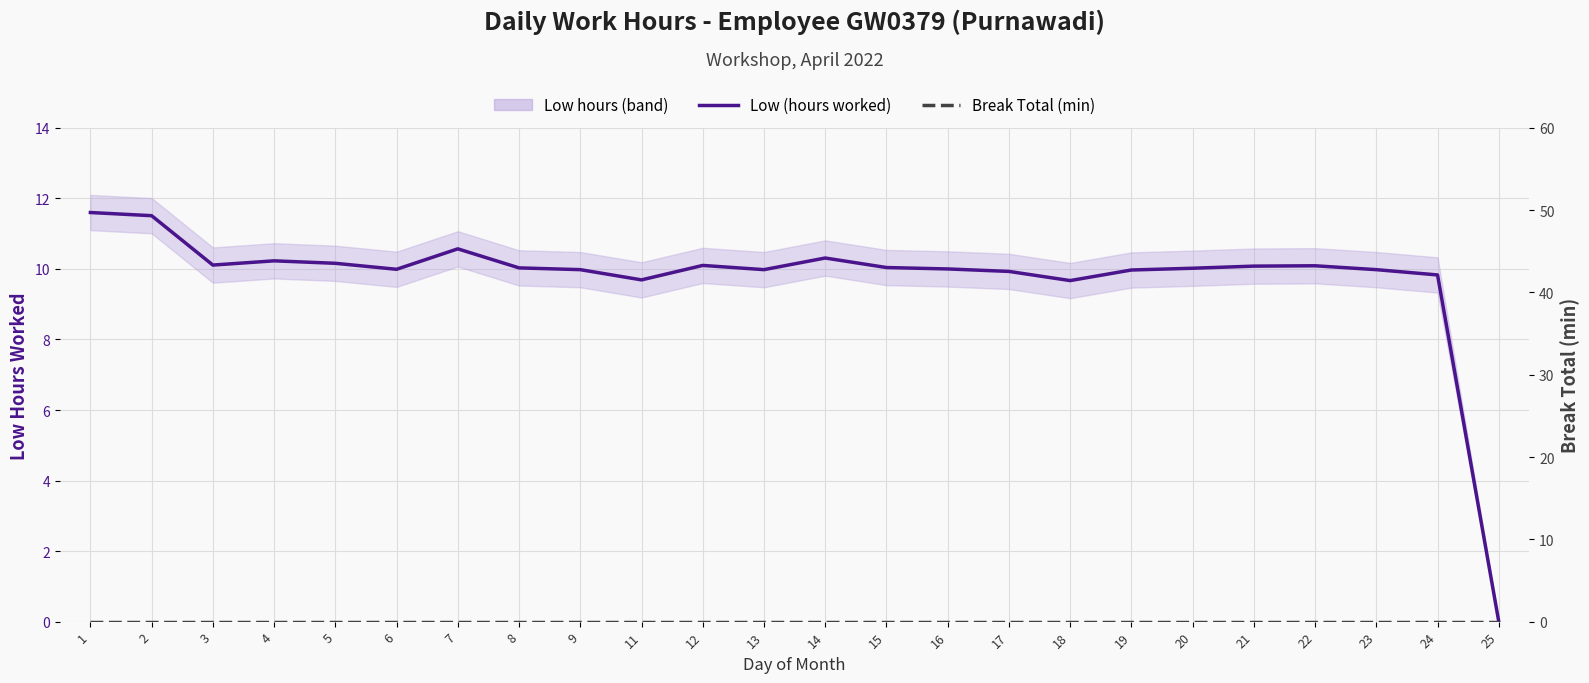

What is the sum of the Low (hours worked) values at 22 and 6?

20.1